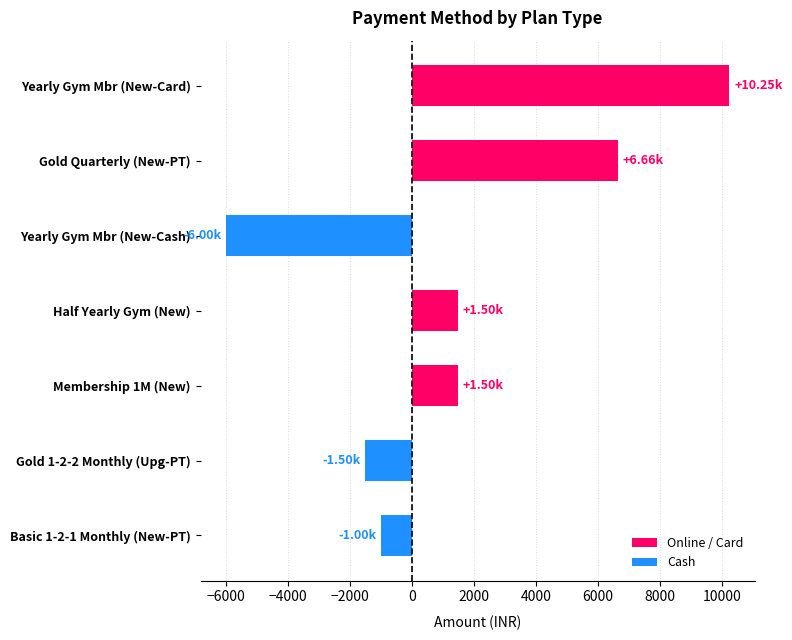

How many bars are there in total?

7